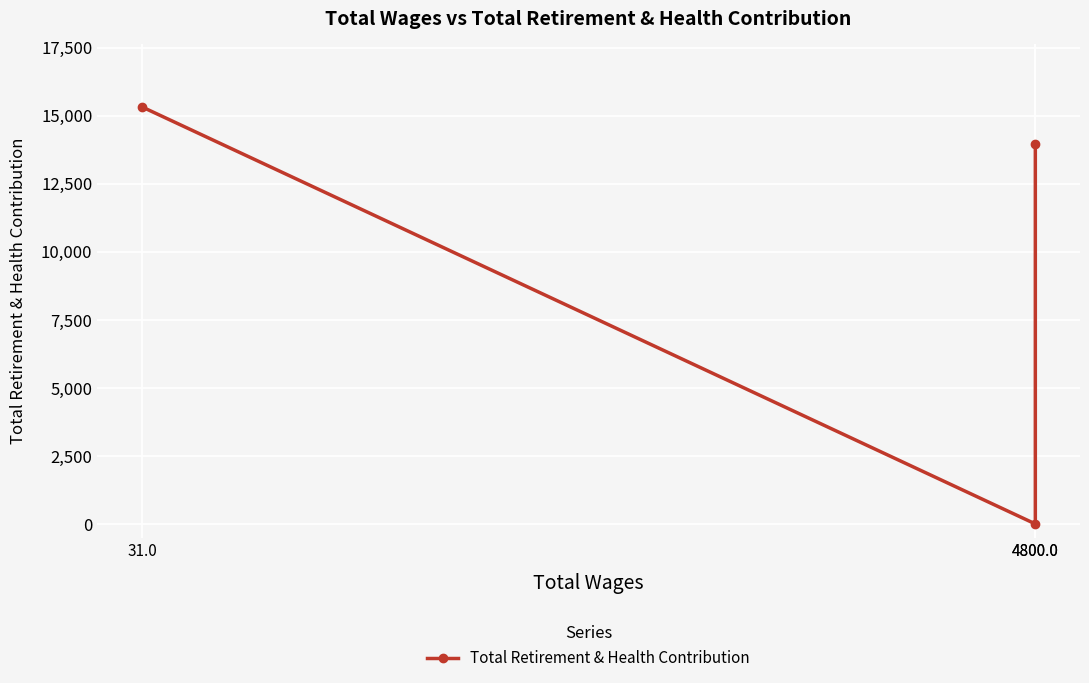

At which category does the chart reach its peak across all series?

31.0